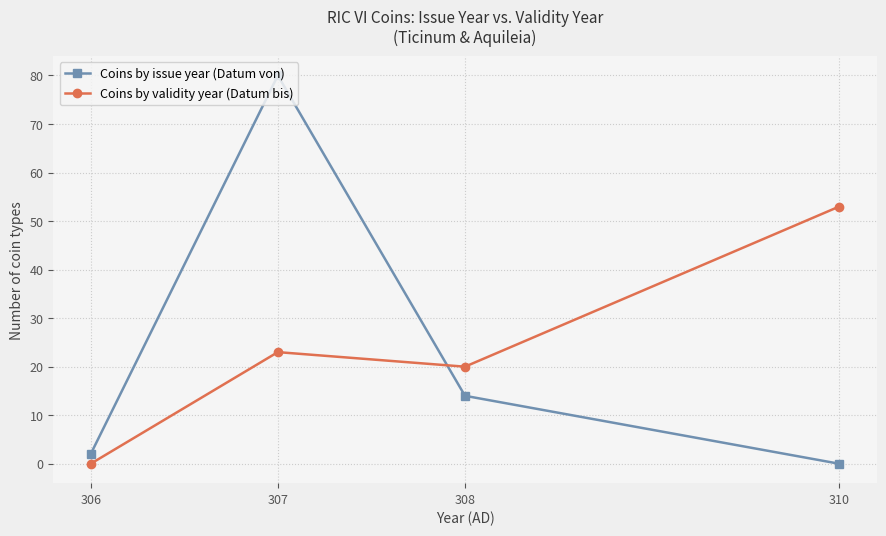

How many intersections are there between Coins by issue year (Datum von) and Coins by validity year (Datum bis)?

1